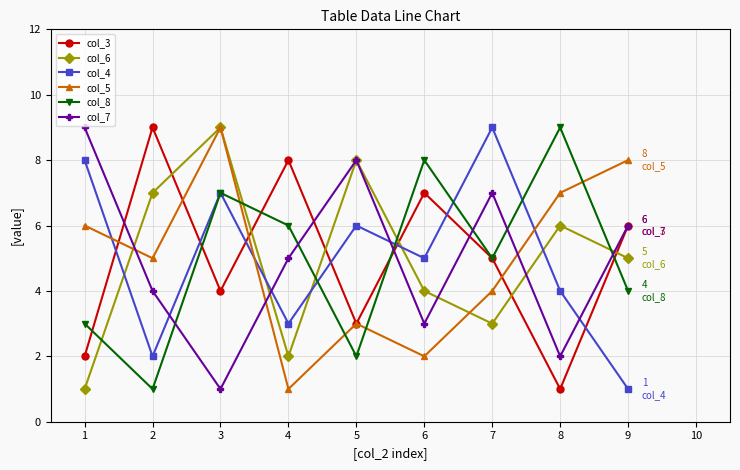

What is the average value of the col_8 series?

5